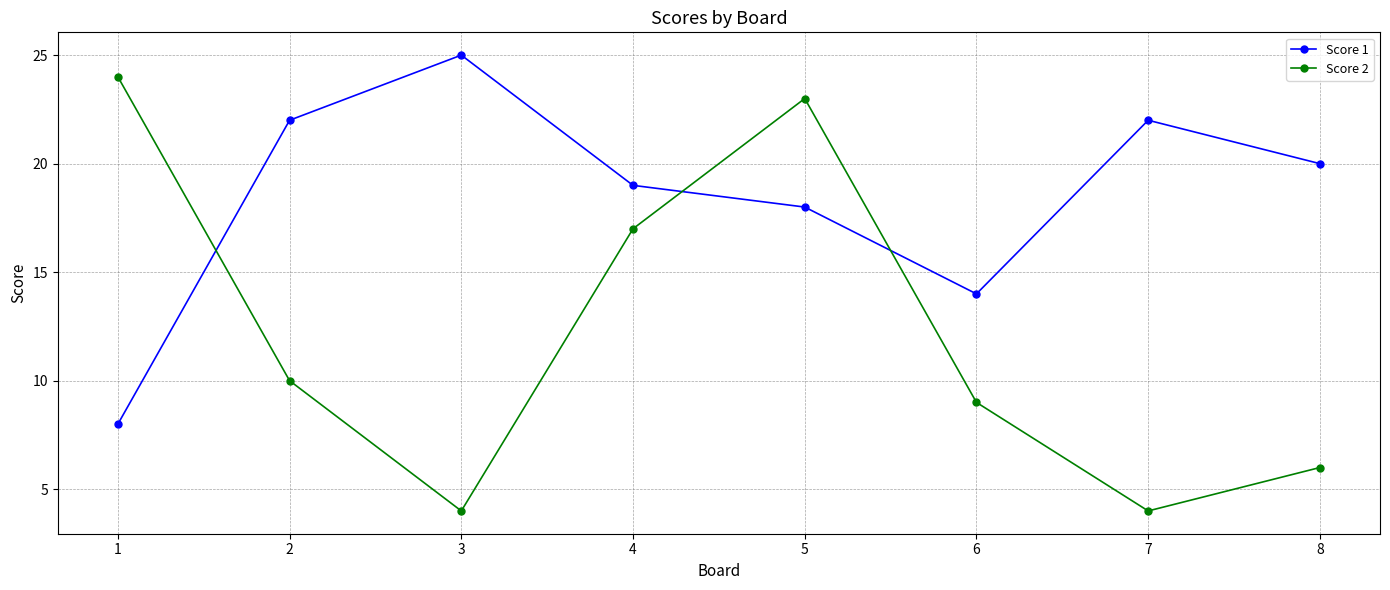

Reading left to right, what are all the values shown in this chart?

Score 1: 1=8	2=22	3=25	4=19	5=18	6=14	7=22	8=20
Score 2: 1=24	2=10	3=4	4=17	5=23	6=9	7=4	8=6